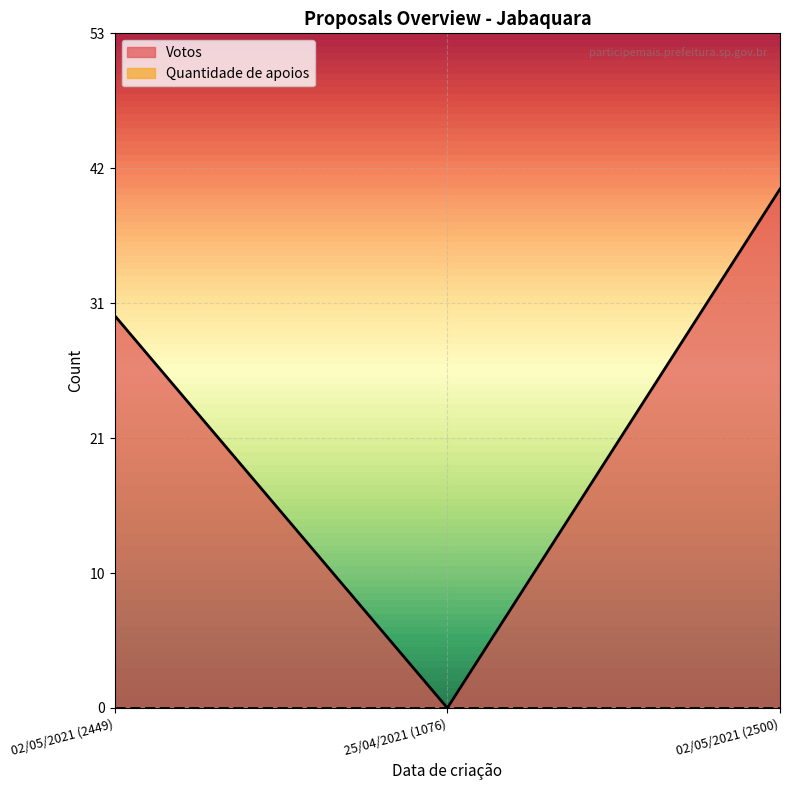

True or false: the data shows 0 at 25/04/2021 (1076).

True